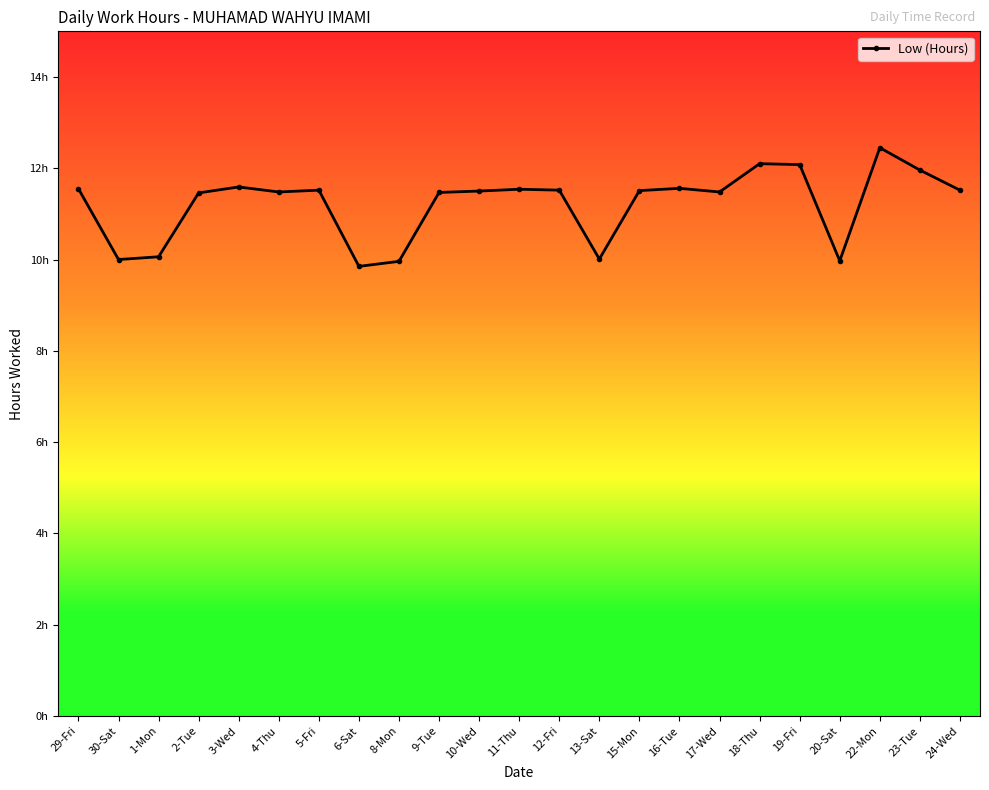

Does the chart have visible grid lines?

No